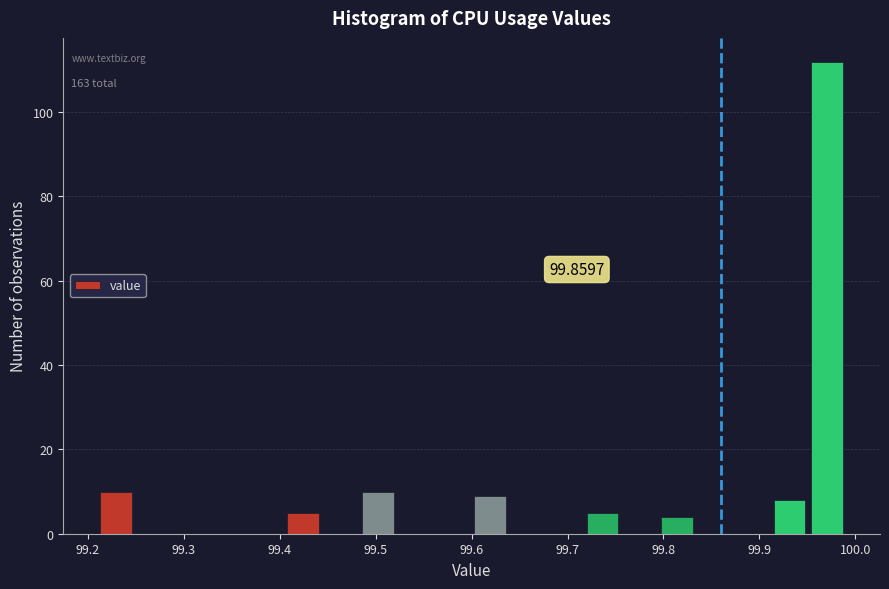

Around what value on the x-axis is the tallest bar? Give the approximate position of its centre, as read against the axis.

99.97